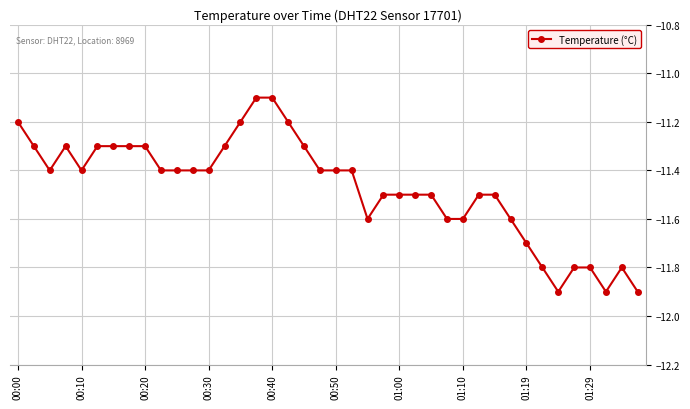

What is the value of the 35th point from the left?

-11.9